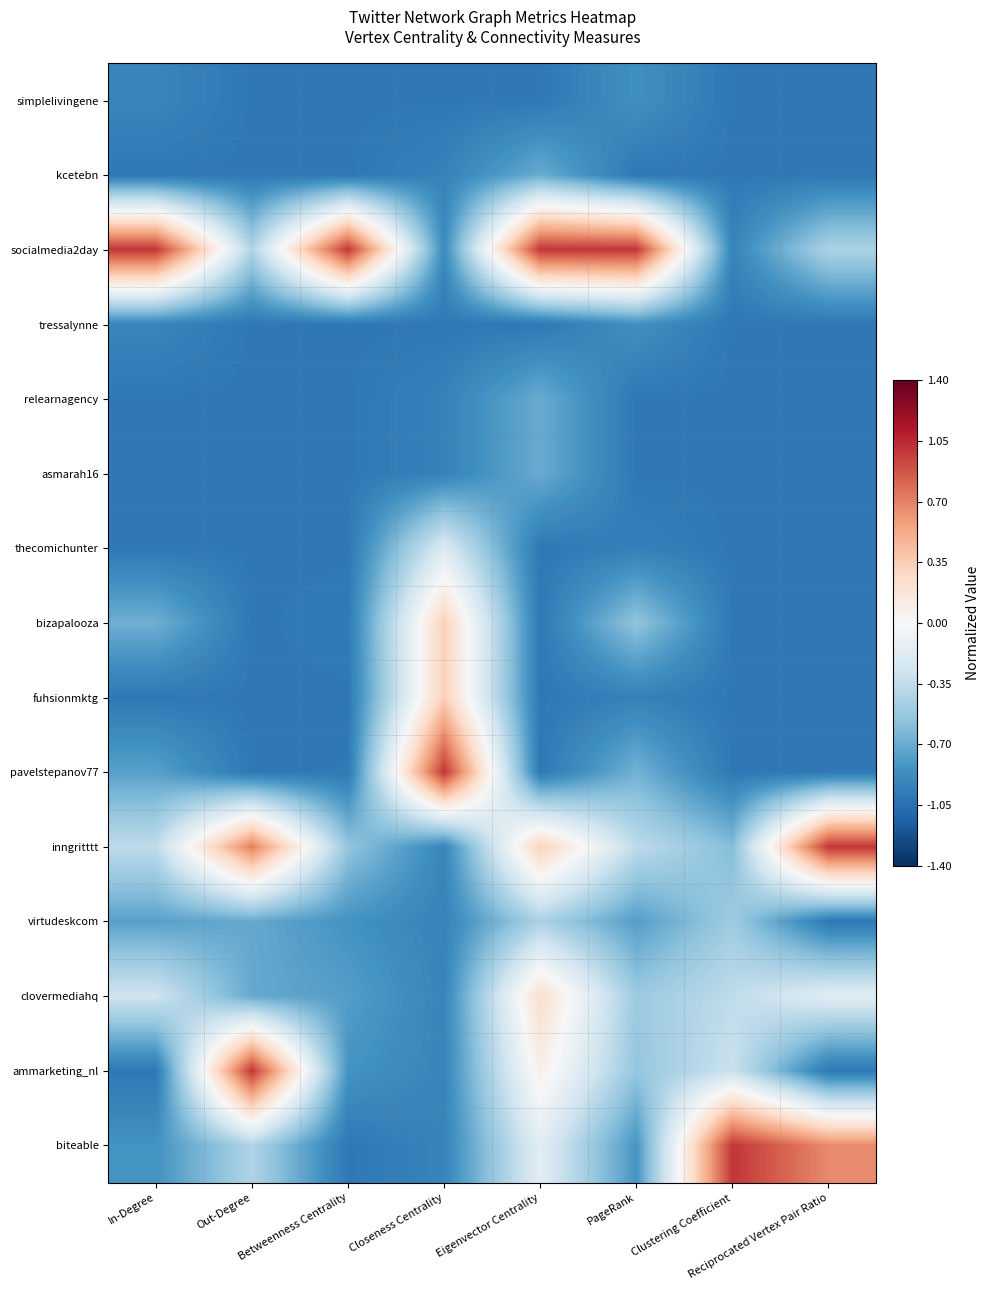

Reading left to right, list all the values displayed in this chart.

simplelivingene: In-Degree=-0.9	Out-Degree=-1.0	Betweenness Centrality=-1.0	Closeness Centrality=-1.0	Eigenvector Centrality=-1.0	PageRank=-0.9	Clustering Coefficient=-1.0	Reciprocated Vertex Pair Ratio=-1.0
kcetebn: In-Degree=-1.0	Out-Degree=-1.0	Betweenness Centrality=-1.0	Closeness Centrality=-0.9	Eigenvector Centrality=-0.7	PageRank=-1.0	Clustering Coefficient=-1.0	Reciprocated Vertex Pair Ratio=-1.0
socialmedia2day: In-Degree=1.0	Out-Degree=-0.4	Betweenness Centrality=1.0	Closeness Centrality=-0.9	Eigenvector Centrality=1.0	PageRank=1.0	Clustering Coefficient=-0.9	Reciprocated Vertex Pair Ratio=-0.4
tressalynne: In-Degree=-0.9	Out-Degree=-1.0	Betweenness Centrality=-1.0	Closeness Centrality=-1.0	Eigenvector Centrality=-1.0	PageRank=-0.9	Clustering Coefficient=-1.0	Reciprocated Vertex Pair Ratio=-1.0
relearnagency: In-Degree=-1.0	Out-Degree=-1.0	Betweenness Centrality=-1.0	Closeness Centrality=-0.9	Eigenvector Centrality=-0.7	PageRank=-1.0	Clustering Coefficient=-1.0	Reciprocated Vertex Pair Ratio=-1.0
asmarah16: In-Degree=-1.0	Out-Degree=-1.0	Betweenness Centrality=-1.0	Closeness Centrality=-0.9	Eigenvector Centrality=-0.7	PageRank=-1.0	Clustering Coefficient=-1.0	Reciprocated Vertex Pair Ratio=-1.0
thecomichunter: In-Degree=-1.0	Out-Degree=-1.0	Betweenness Centrality=-1.0	Closeness Centrality=-0.2	Eigenvector Centrality=-1.0	PageRank=-1.0	Clustering Coefficient=-1.0	Reciprocated Vertex Pair Ratio=-1.0
bizapalooza: In-Degree=-0.7	Out-Degree=-1.0	Betweenness Centrality=-1.0	Closeness Centrality=0.3	Eigenvector Centrality=-1.0	PageRank=-0.6	Clustering Coefficient=-1.0	Reciprocated Vertex Pair Ratio=-1.0
fuhsionmktg: In-Degree=-1.0	Out-Degree=-1.0	Betweenness Centrality=-1.0	Closeness Centrality=0.3	Eigenvector Centrality=-1.0	PageRank=-0.9	Clustering Coefficient=-1.0	Reciprocated Vertex Pair Ratio=-1.0
pavelstepanov77: In-Degree=-0.8	Out-Degree=-1.0	Betweenness Centrality=-1.0	Closeness Centrality=1.0	Eigenvector Centrality=-1.0	PageRank=-0.7	Clustering Coefficient=-1.0	Reciprocated Vertex Pair Ratio=-1.0
inngritttt: In-Degree=-0.4	Out-Degree=0.7	Betweenness Centrality=-0.5	Closeness Centrality=-0.9	Eigenvector Centrality=0.3	PageRank=-0.4	Clustering Coefficient=-0.6	Reciprocated Vertex Pair Ratio=1.0
virtudeskcom: In-Degree=-0.8	Out-Degree=-0.7	Betweenness Centrality=-0.8	Closeness Centrality=-0.9	Eigenvector Centrality=-0.4	PageRank=-0.8	Clustering Coefficient=-0.5	Reciprocated Vertex Pair Ratio=-1.0
clovermediahq: In-Degree=-0.3	Out-Degree=-0.7	Betweenness Centrality=-0.8	Closeness Centrality=-0.9	Eigenvector Centrality=0.2	PageRank=-0.5	Clustering Coefficient=-0.4	Reciprocated Vertex Pair Ratio=-0.2
ammarketing_nl: In-Degree=-1.0	Out-Degree=1.0	Betweenness Centrality=-0.8	Closeness Centrality=-0.9	Eigenvector Centrality=0.1	PageRank=-0.5	Clustering Coefficient=-0.3	Reciprocated Vertex Pair Ratio=-1.0
biteable: In-Degree=-0.8	Out-Degree=-0.4	Betweenness Centrality=-1.0	Closeness Centrality=-0.9	Eigenvector Centrality=-0.2	PageRank=-0.8	Clustering Coefficient=1.0	Reciprocated Vertex Pair Ratio=0.7